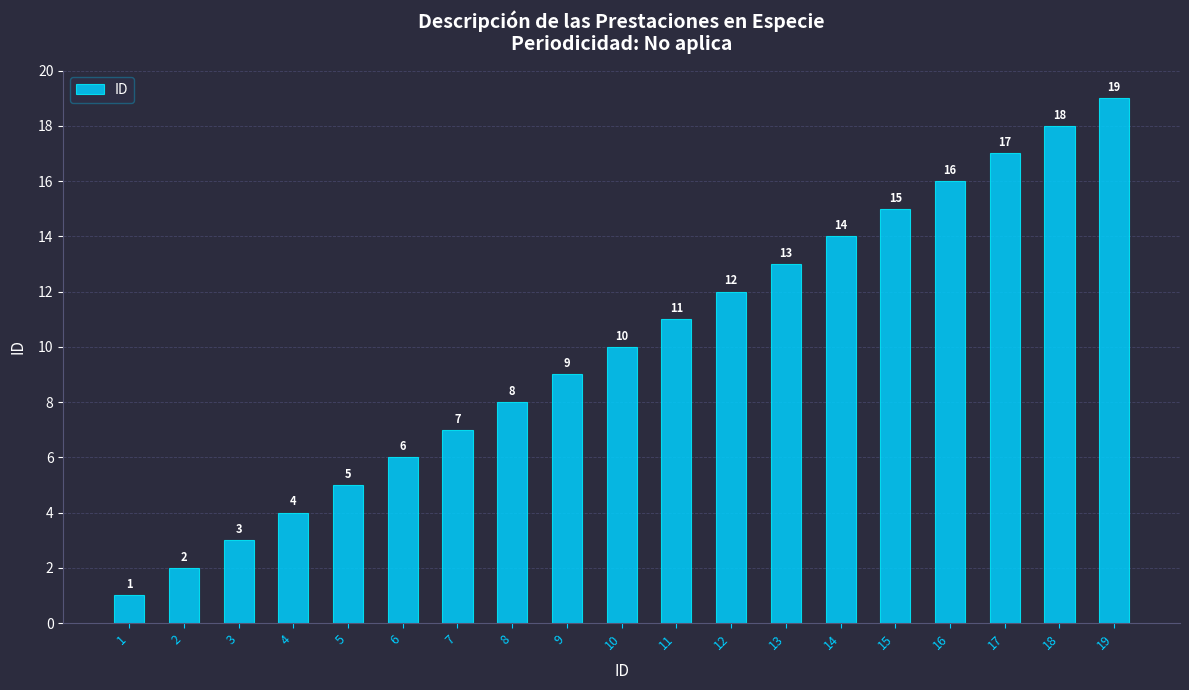

How many values are below 10?

9